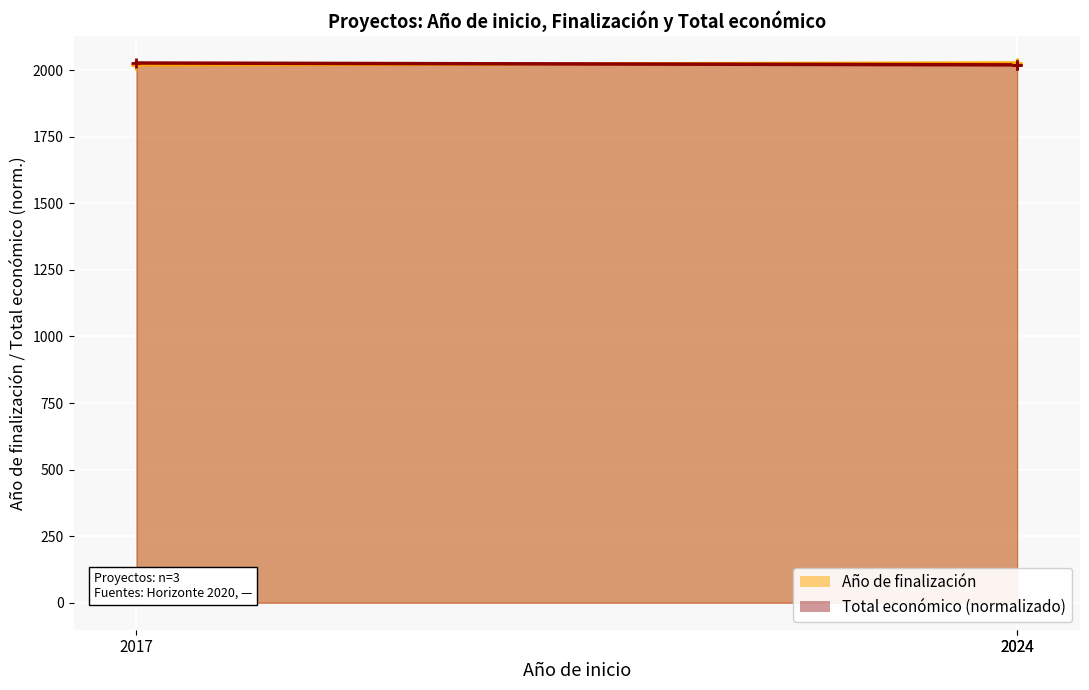

Which series contains the lowest Y value?

Año de finalización